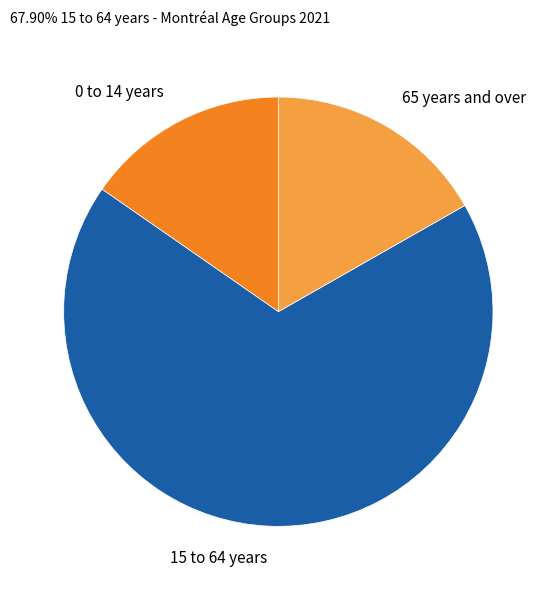

True or false: 65 years and over accounts for 17% of the total.

True